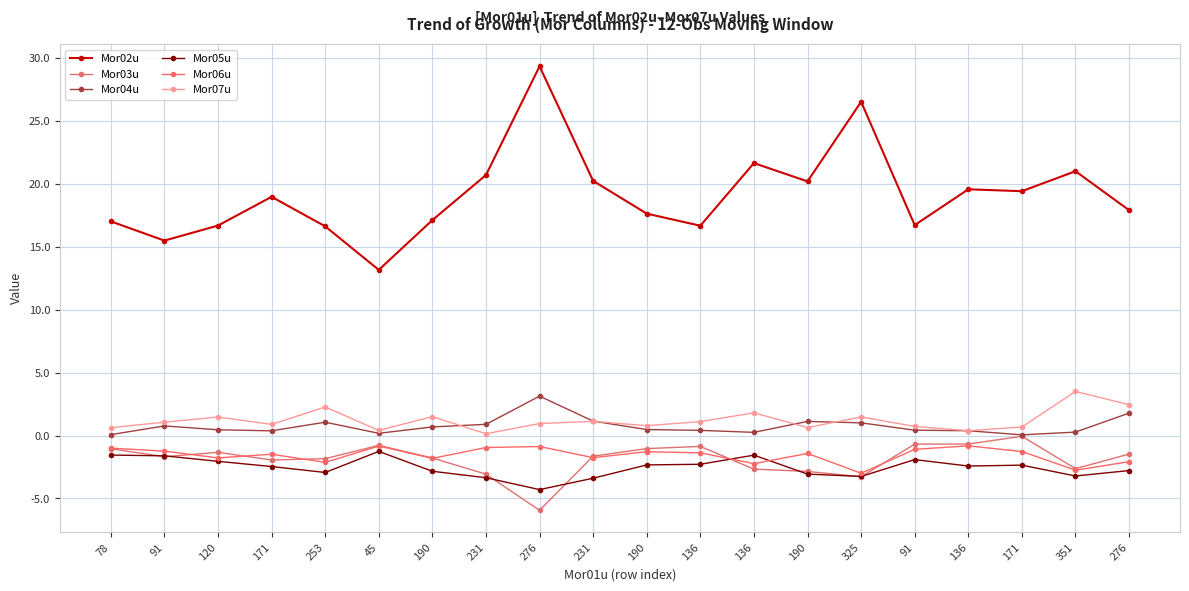

What is the approximate value of Mor03u at 91?

-0.7